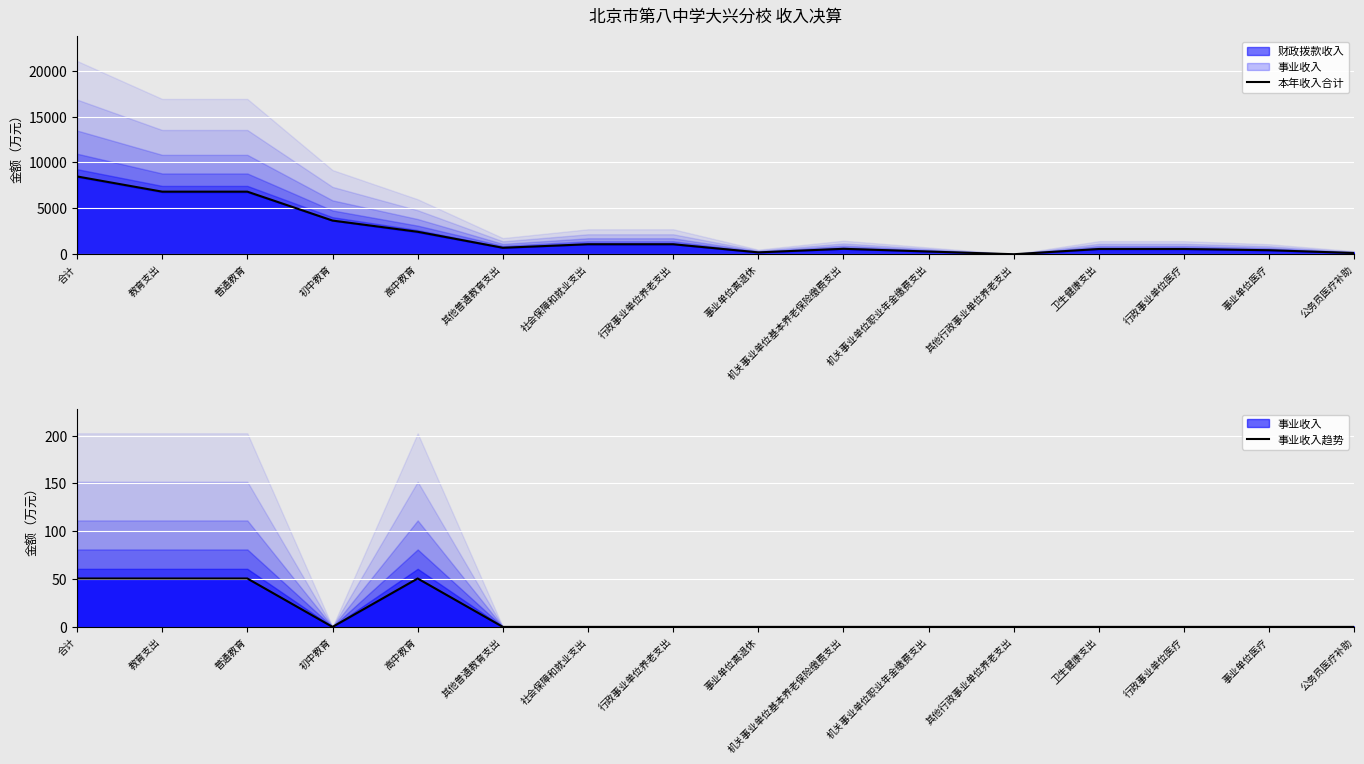

True or false: 本年收入合计 and 事业收入趋势 cross at least once.

False